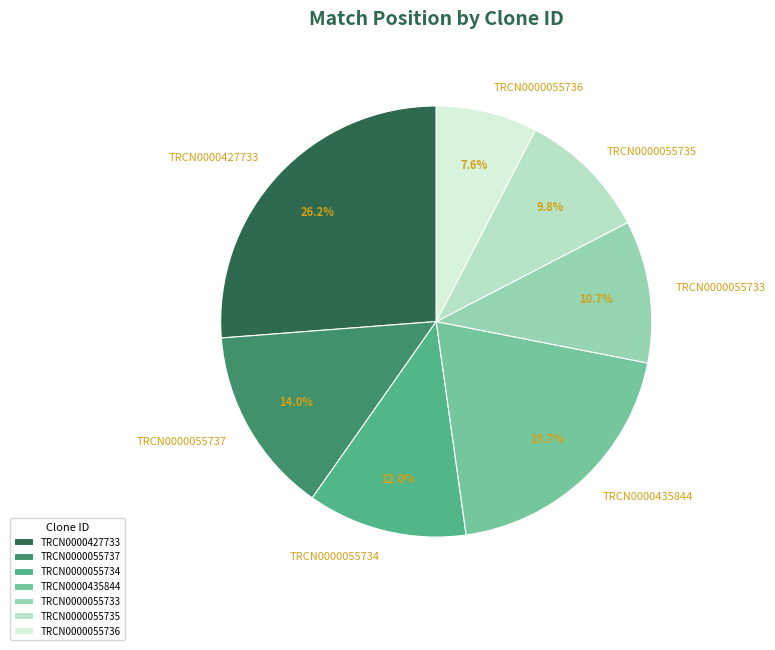

What is the smallest slice in the pie chart?

TRCN0000055736